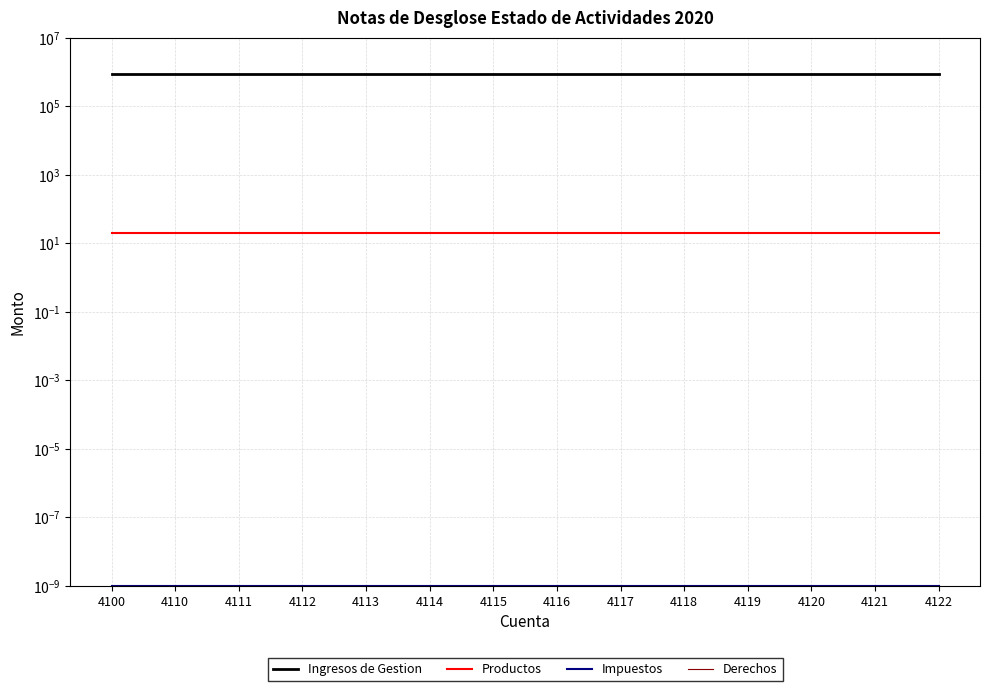

List the labels in order of Ingresos de Gestion value, smallest first.

4100, 4110, 4111, 4112, 4113, 4114, 4115, 4116, 4117, 4118, 4119, 4120, 4121, 4122